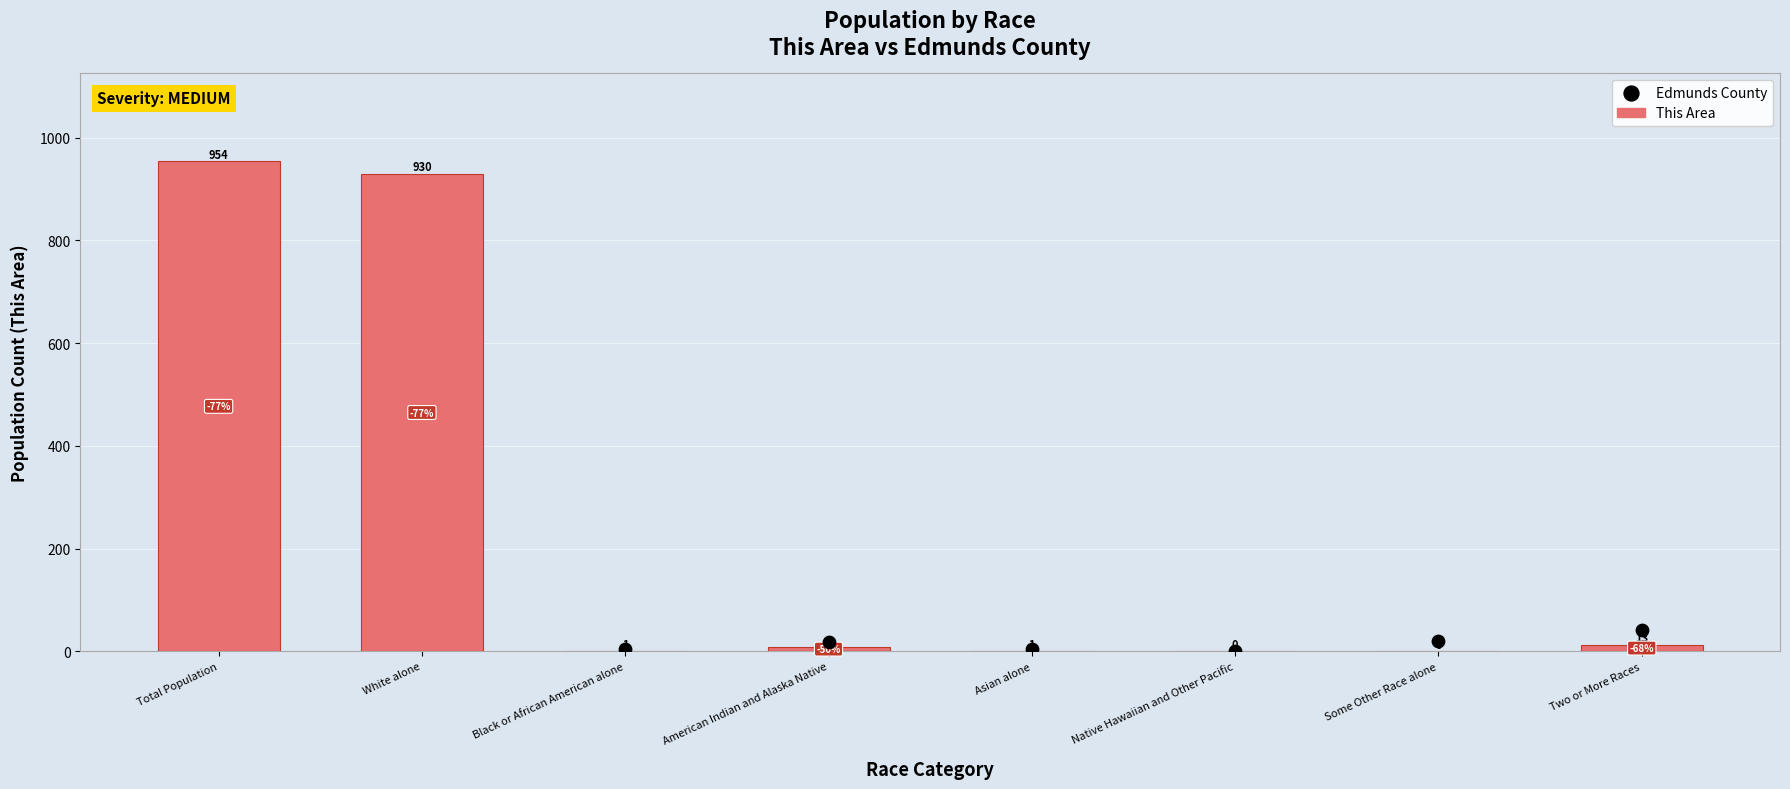

What is the total value across all series at Total Population?

5025